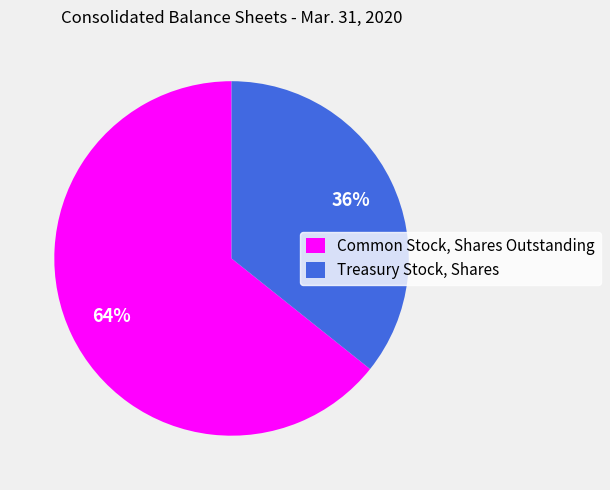

To the nearest percent, what portion does Common Stock, Shares Outstanding represent?

64%